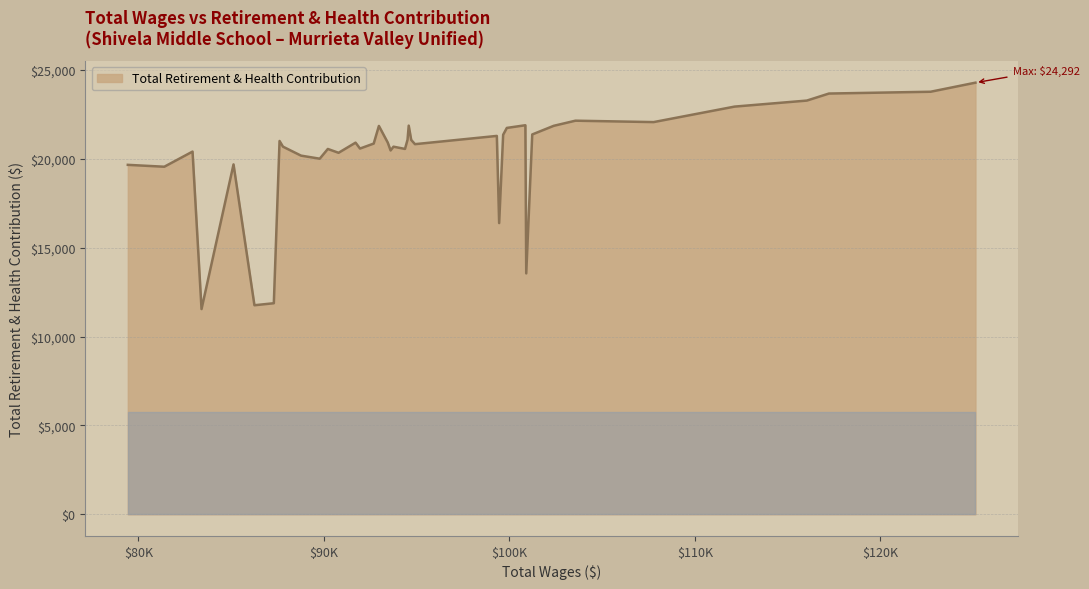

What is the greatest value displayed?

24292